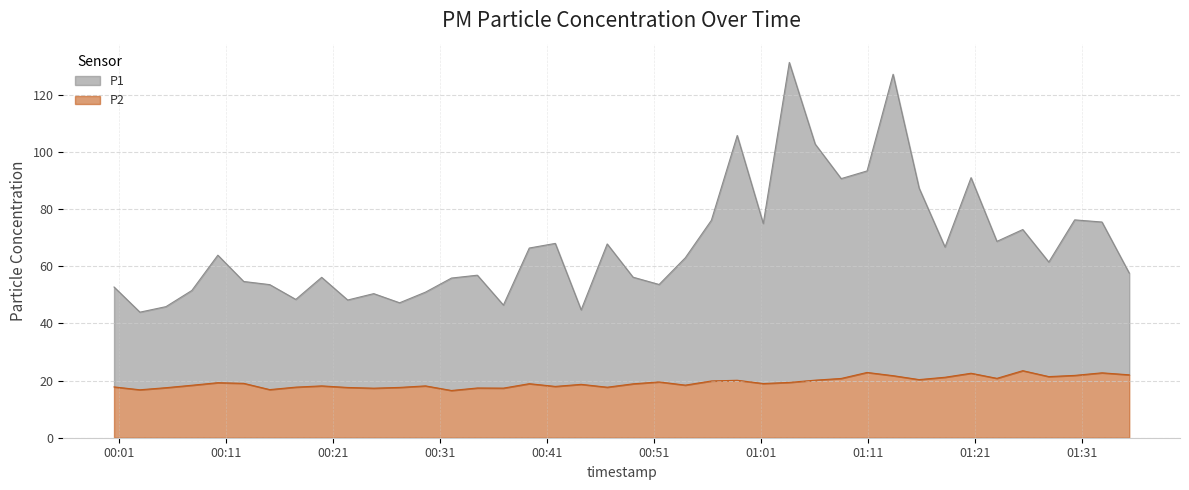

What is the highest value of the P2 series?

23.4